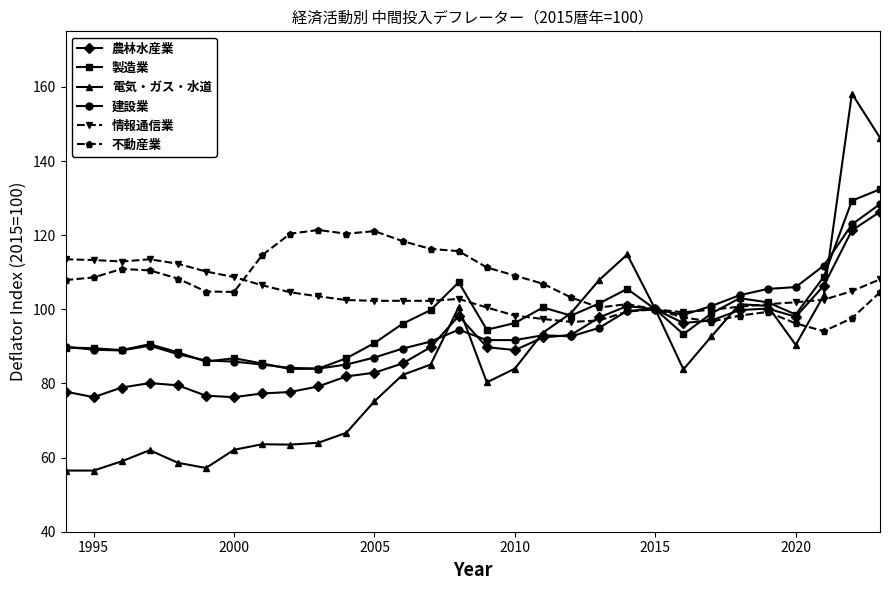

Rank the series by their maximum value, from highest to lowest.

電気・ガス・水道, 製造業, 建設業, 農林水産業, 不動産業, 情報通信業